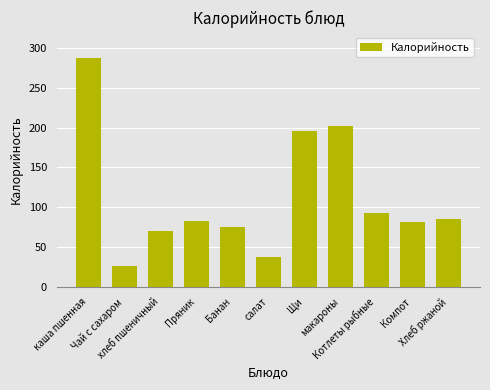

What is the value of the 1st bar from the left?

288.0